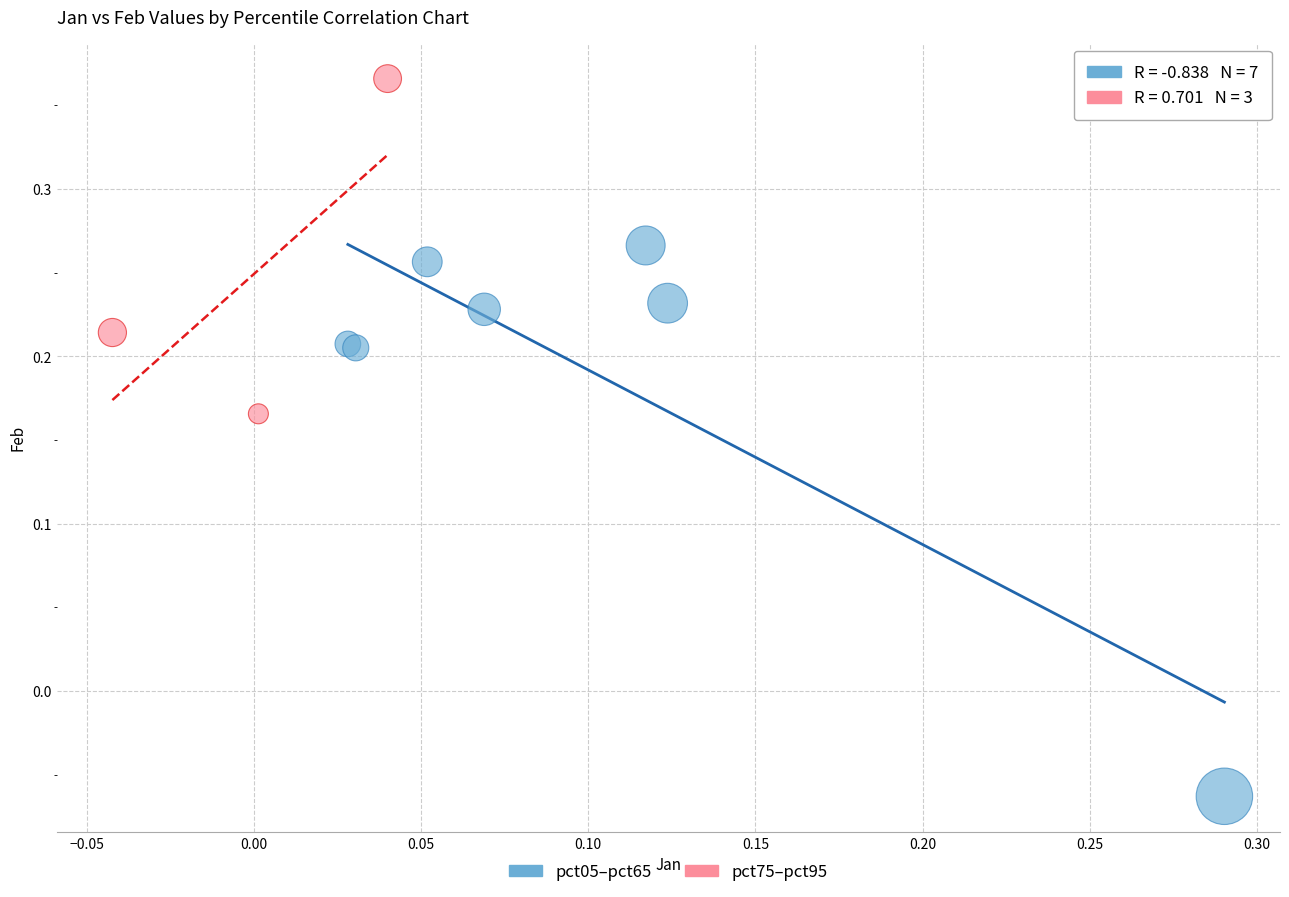

Which series contains the lowest Y value?

pct05–pct65